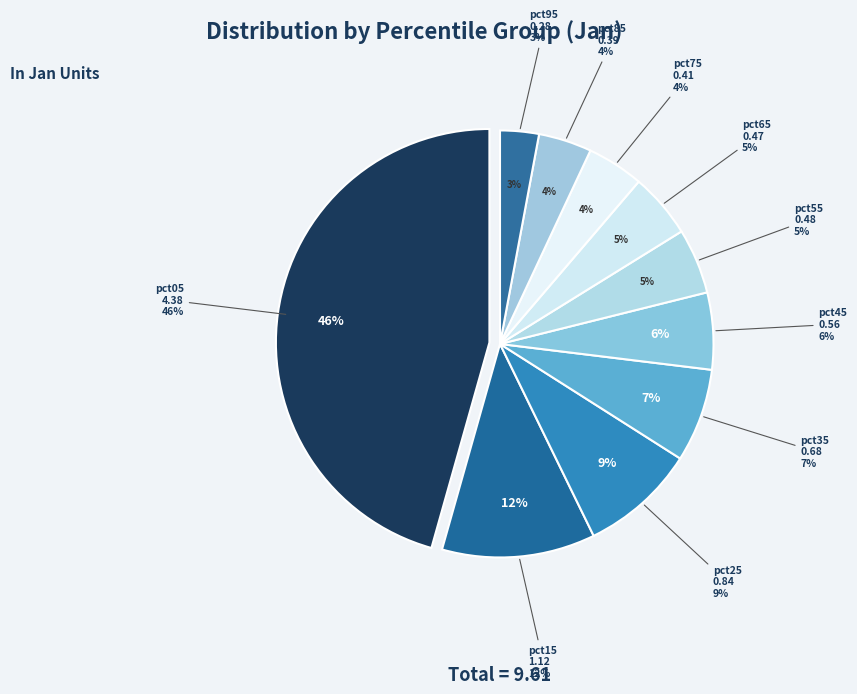

To the nearest percent, what is the combined percentage of pct55 and pct65?

10%